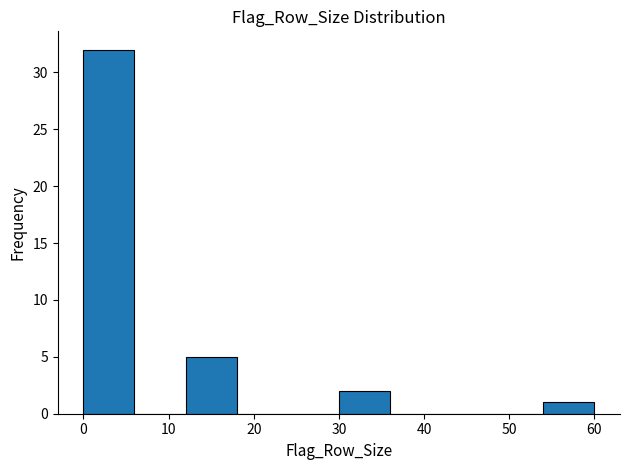

Over which range of the x-axis is the bar tallest?

0 to 6